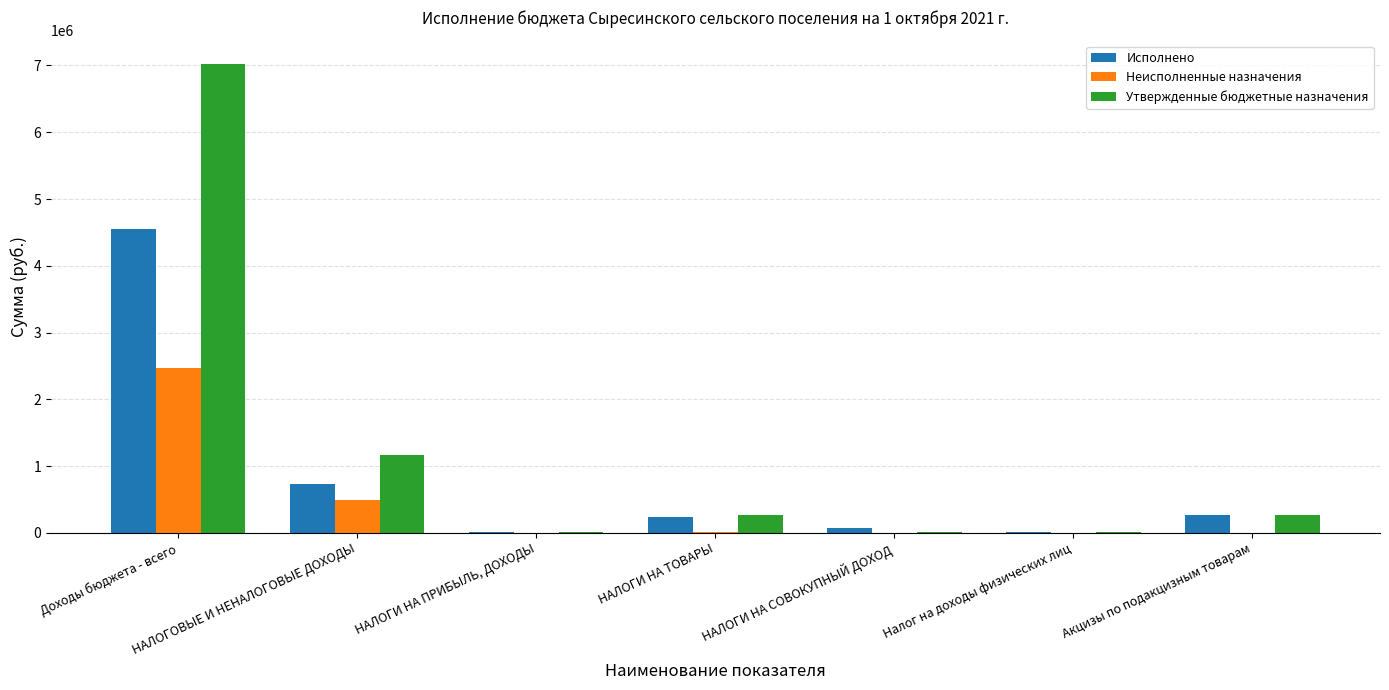

Which category has the highest value in the Исполнено series?

Доходы бюджета - всего